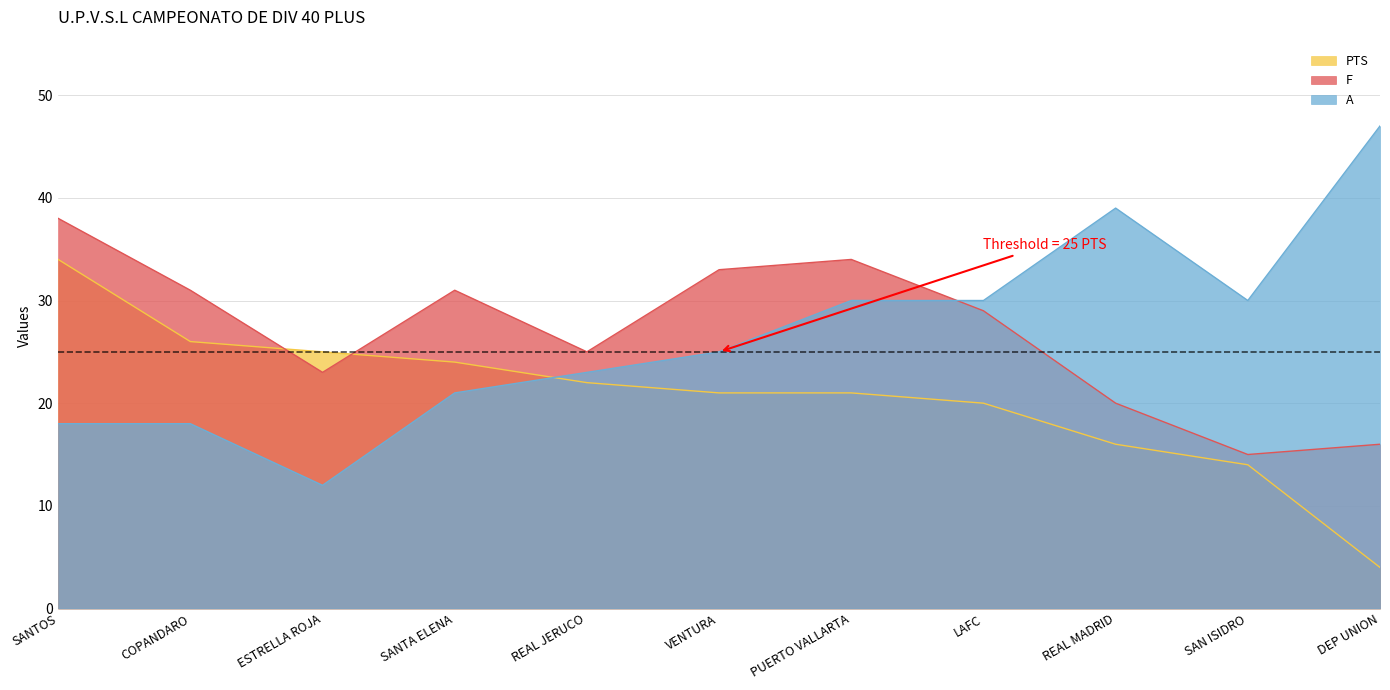

What is the highest value of the F series?

38